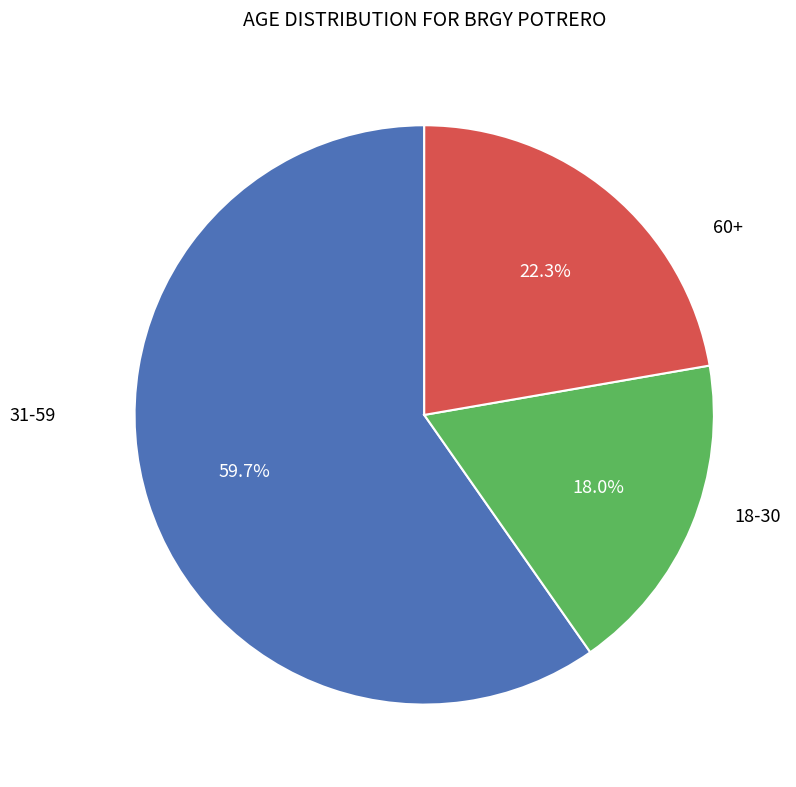

Is there any slice that represents more than half of the pie?

Yes